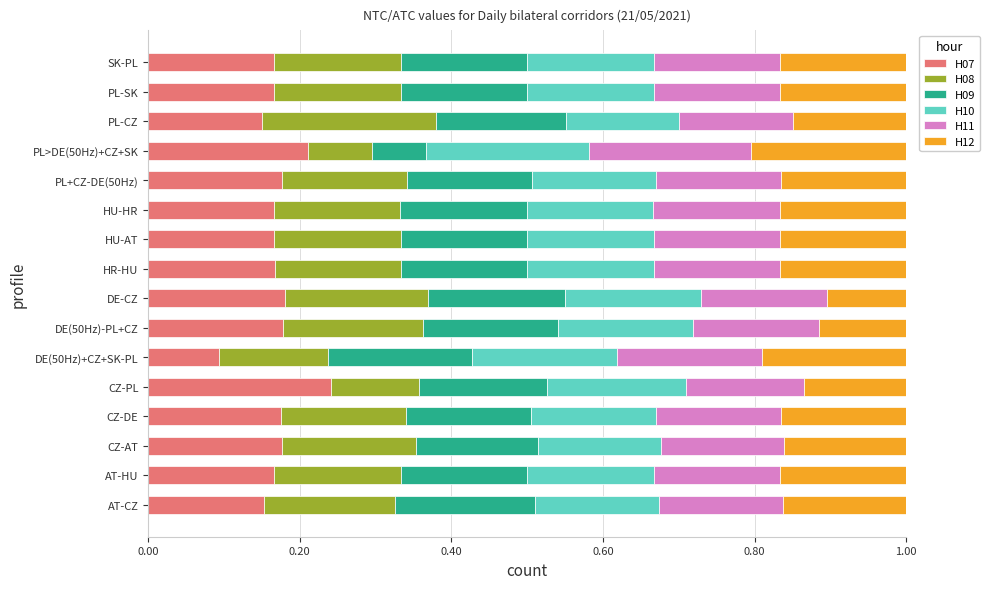

What are all the series names shown in the legend?

H07, H08, H09, H10, H11, H12